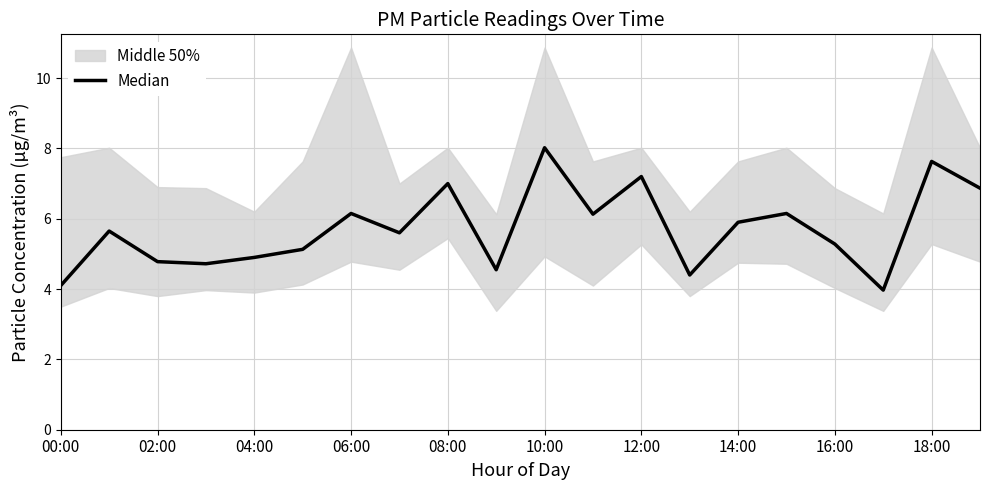

Does the chart have visible grid lines?

Yes